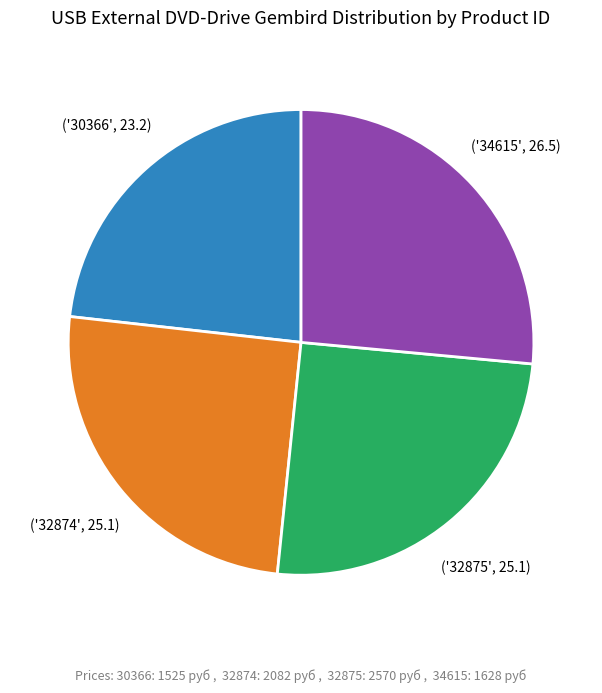

Is there a majority slice in this chart?

No